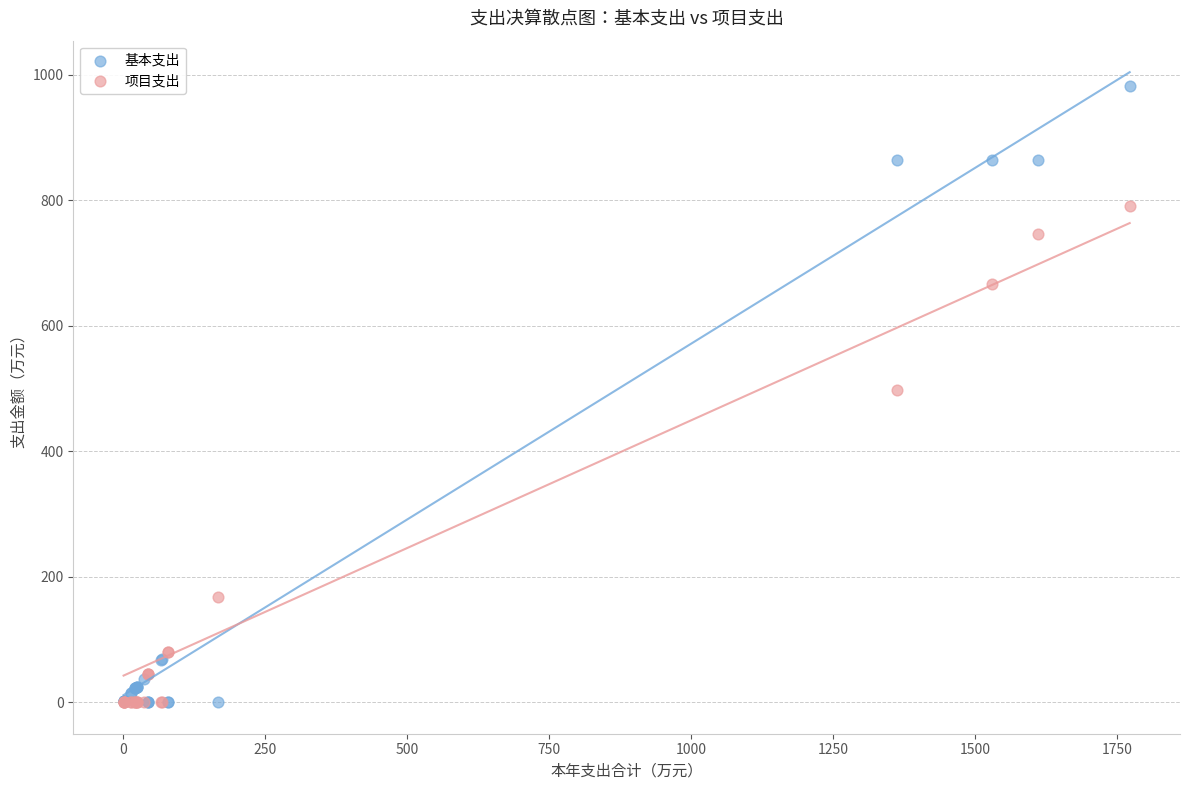

Which series has the widest spread of Y values?

基本支出